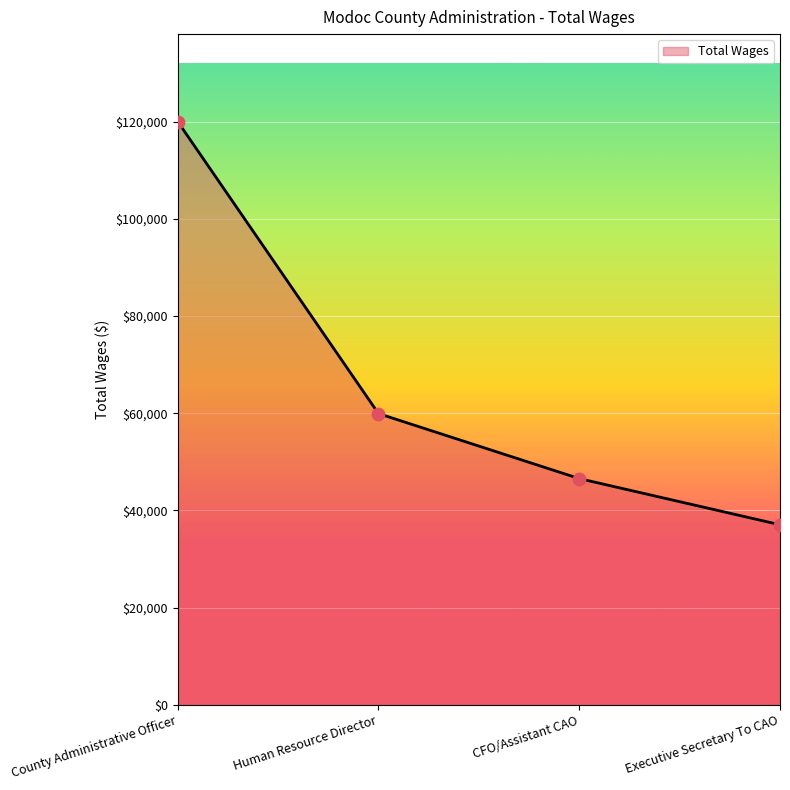

Which has a higher value, CFO/Assistant CAO or Executive Secretary To CAO?

CFO/Assistant CAO